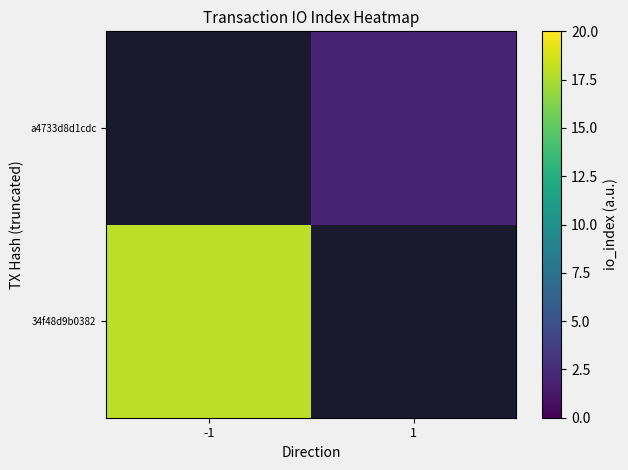

How many data points does each series have?

2